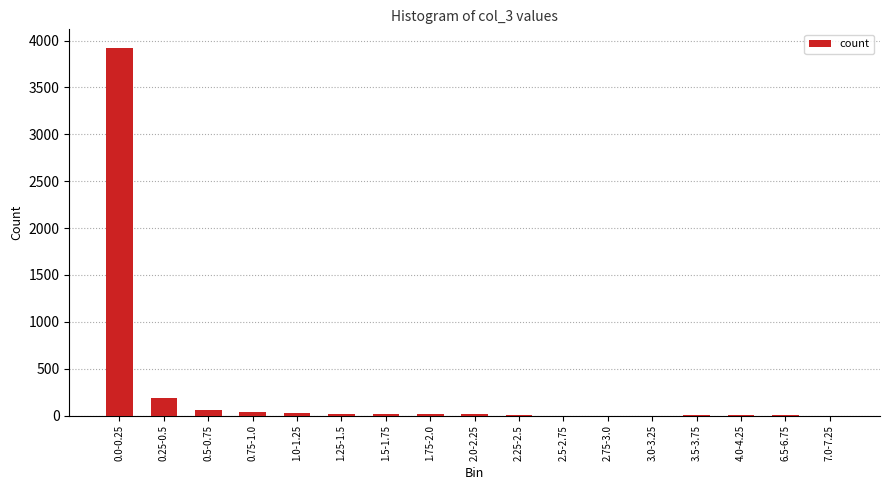

What is the sum of all values?

4319